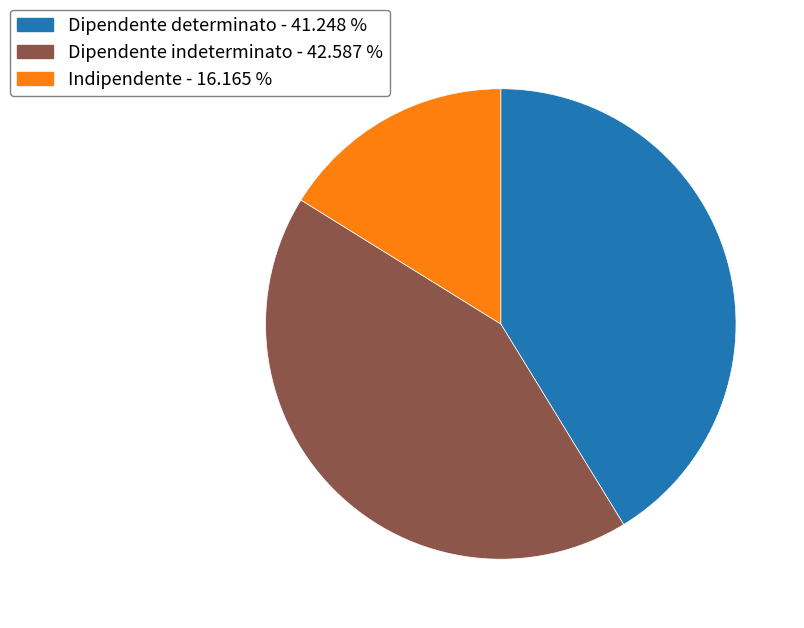

Does Indipendente represent more than half of the total?

No